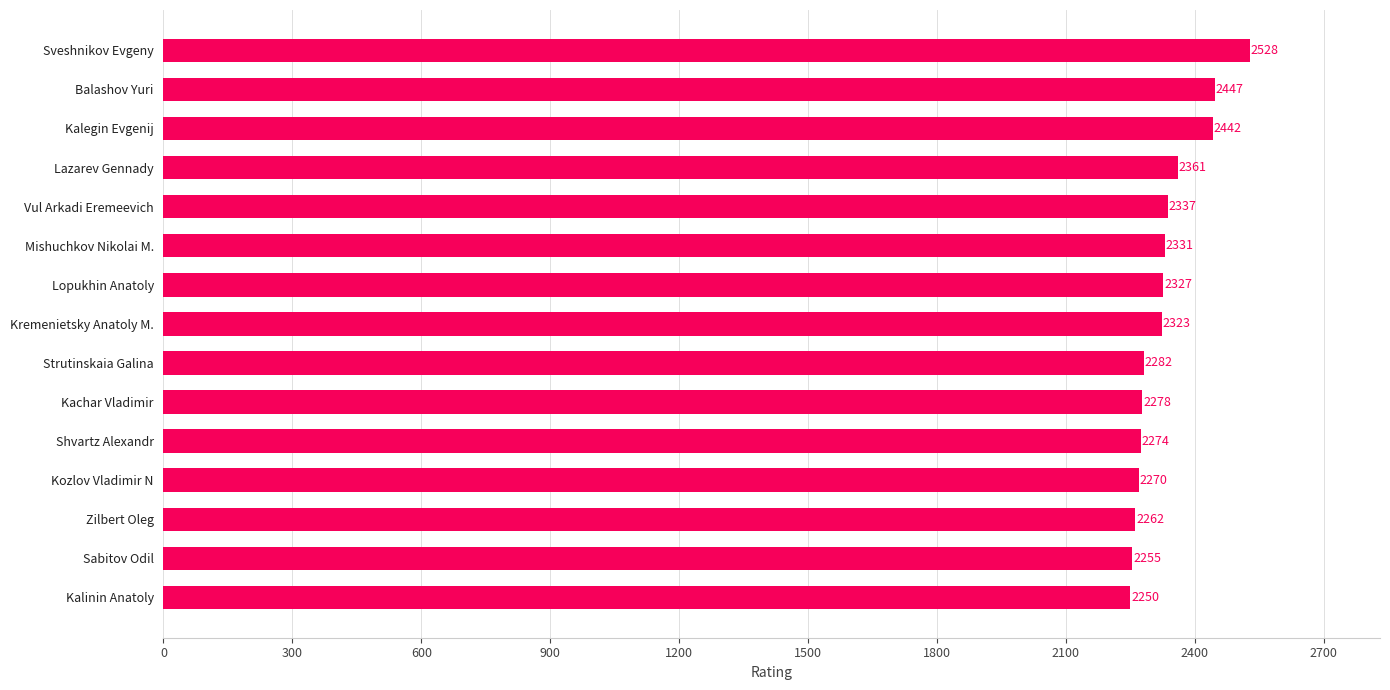

The value at Kachar Vladimir is 2278. True or false?

True